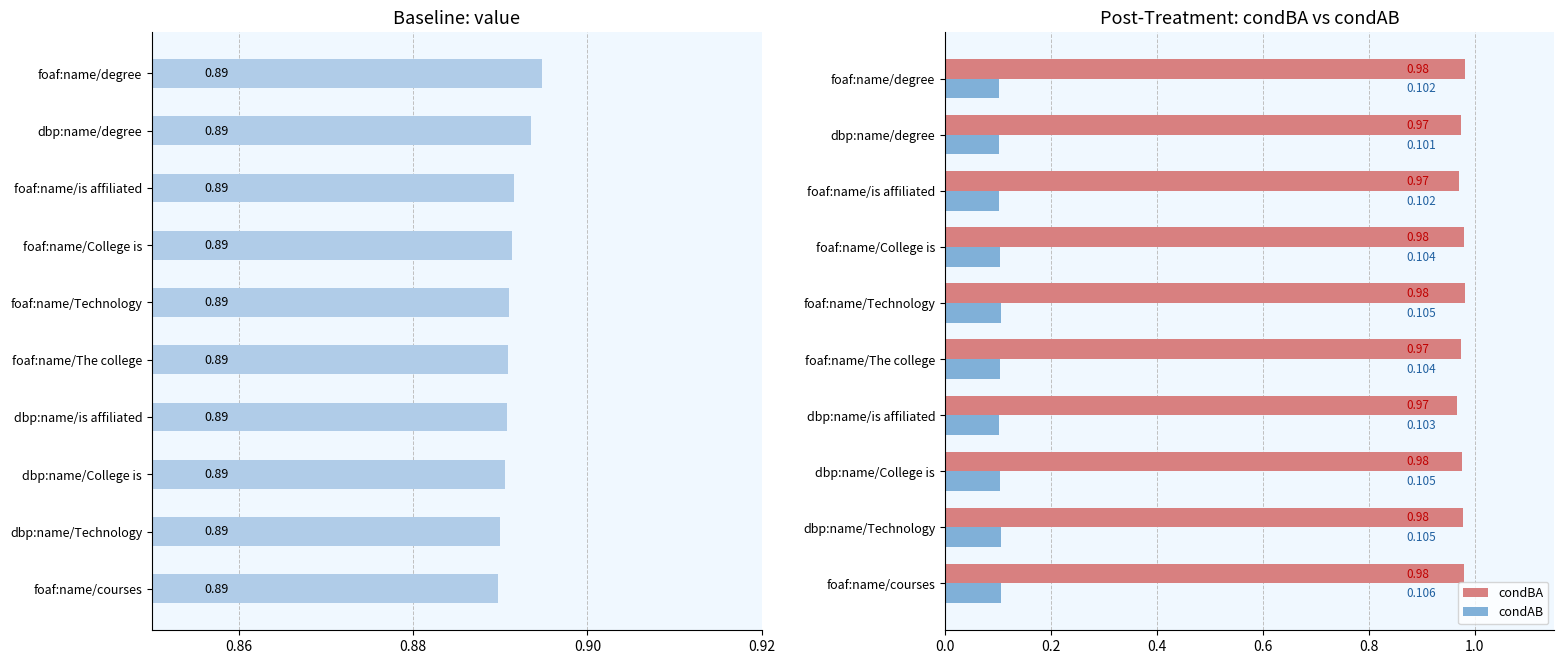

Is the value of condBA at foaf:name/is affiliated greater than the value of condAB at foaf:name/Technology?

Yes